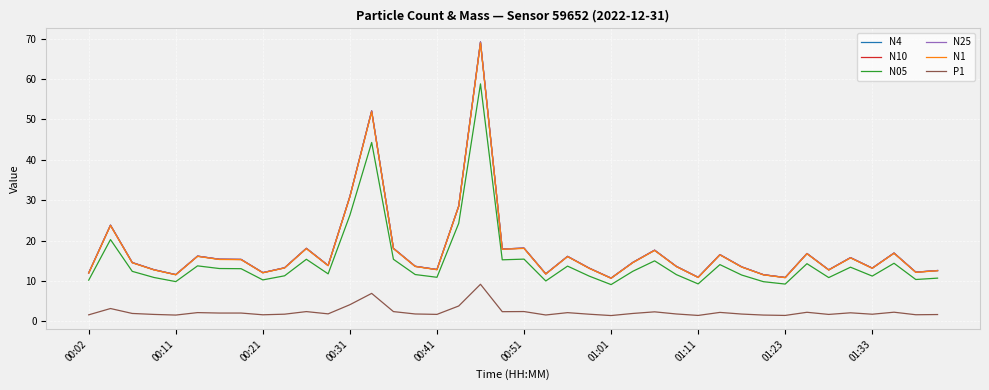

What is the lowest value of the N05 series?

9.1